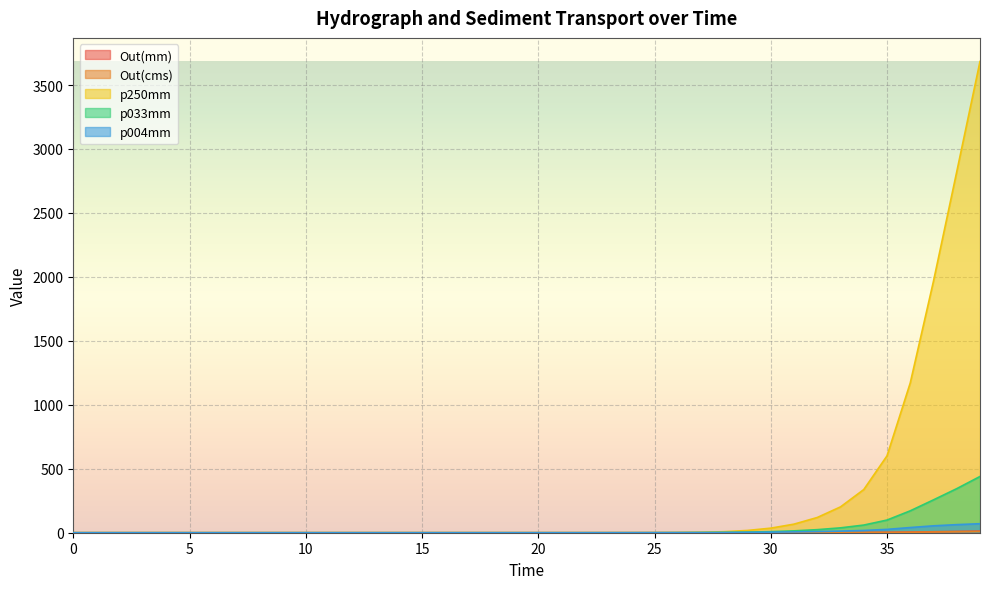

True or false: Out(cms) and Out(mm) intersect in this chart.

False